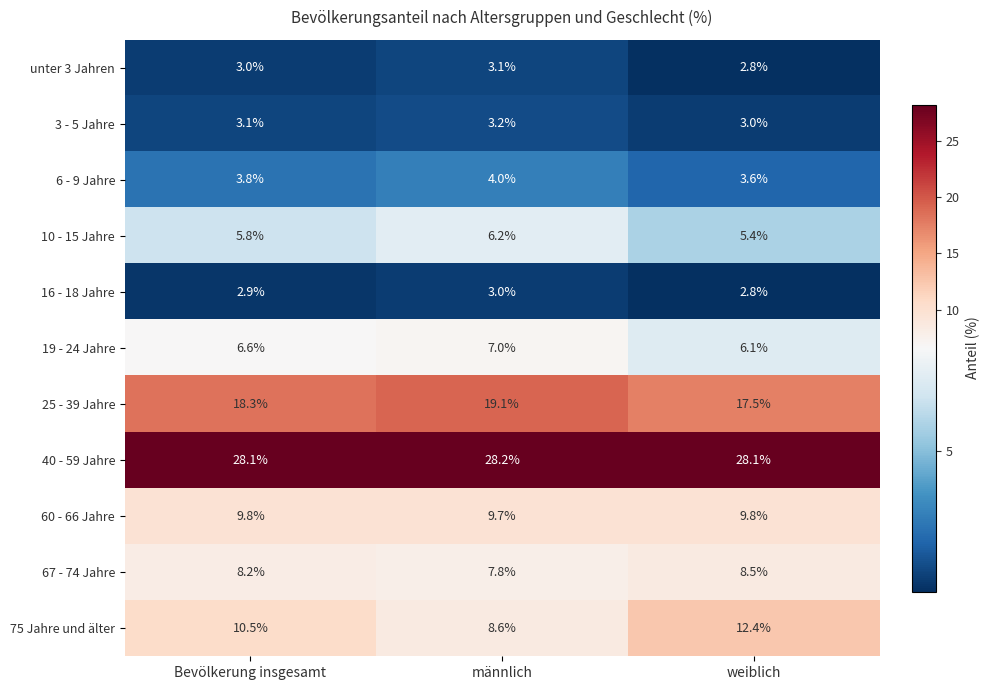

Count the number of categories in the chart.

3